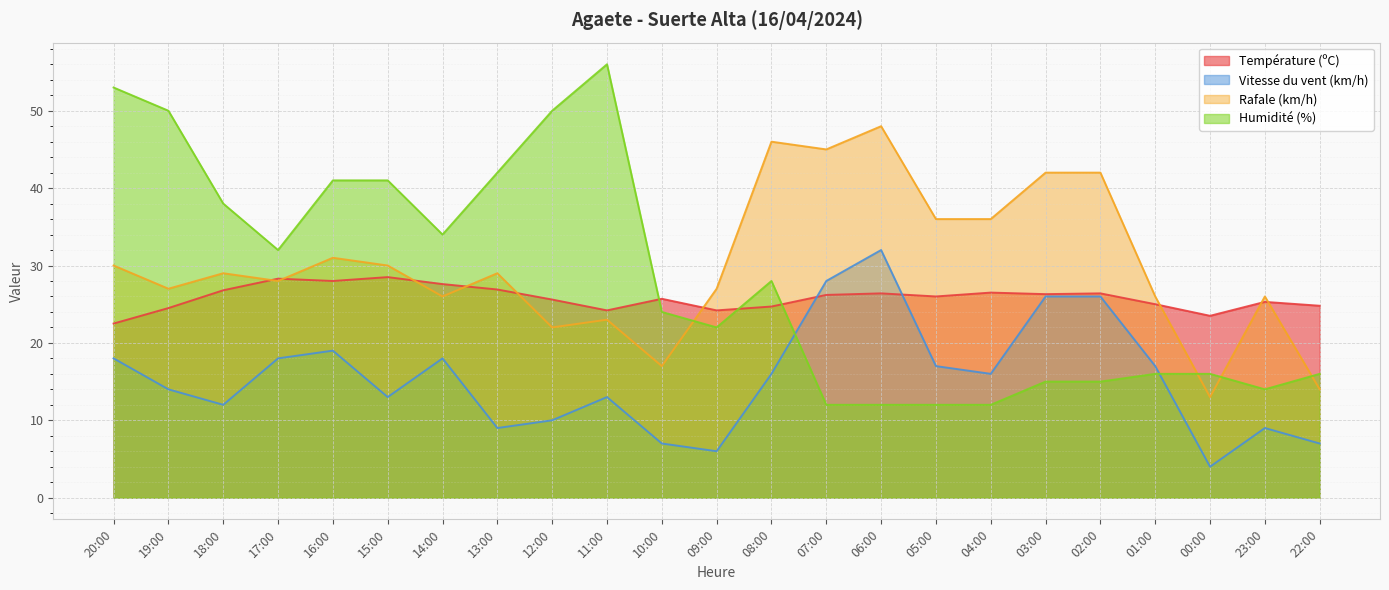

True or false: Vitesse du vent (km/h) has a value of 17.0 at 01:00.

True